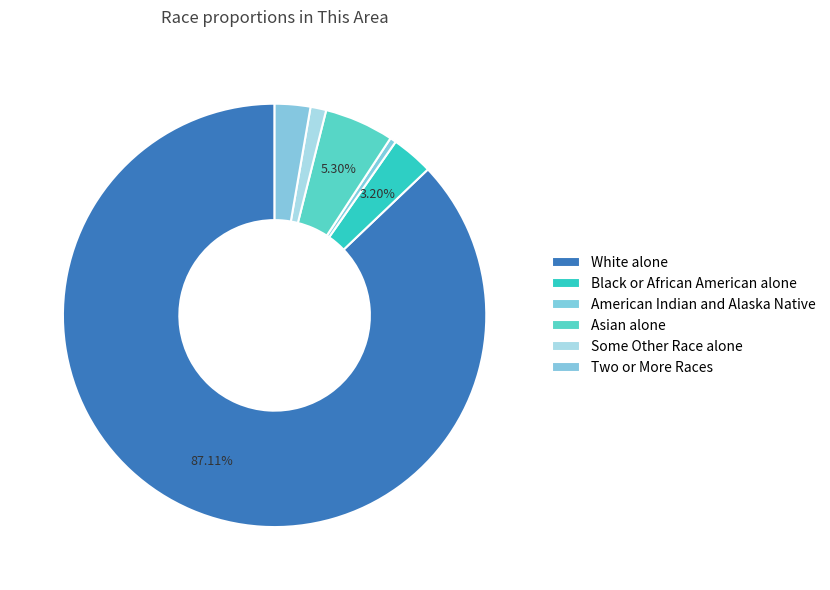

The White alone slice represents 99% of the pie. True or false?

False